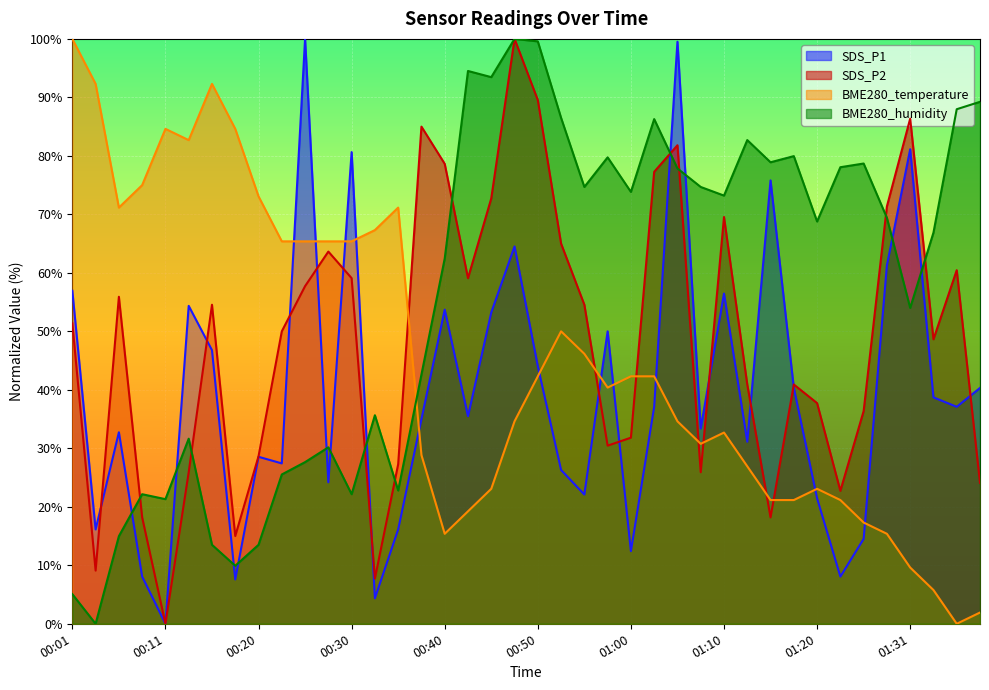

What is the maximum value for SDS_P2?

100.0